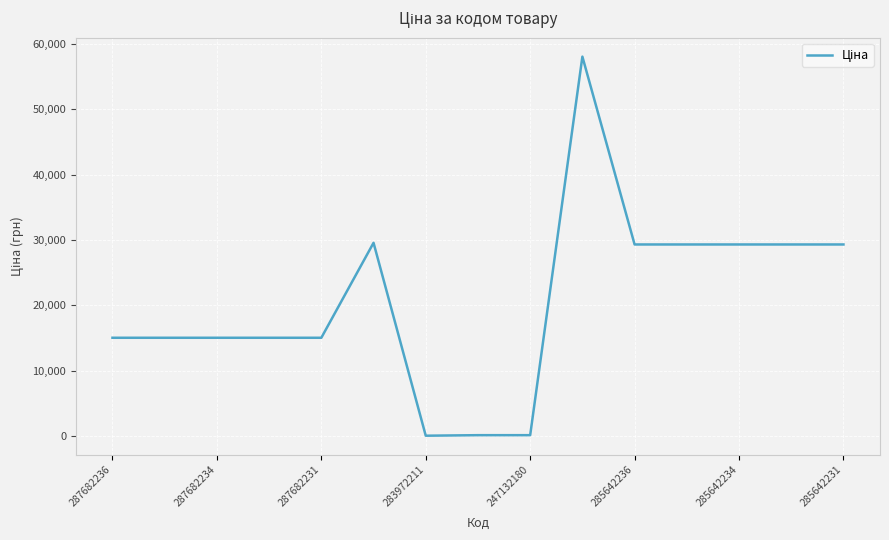

What is the maximum value shown in the chart?

58037.0